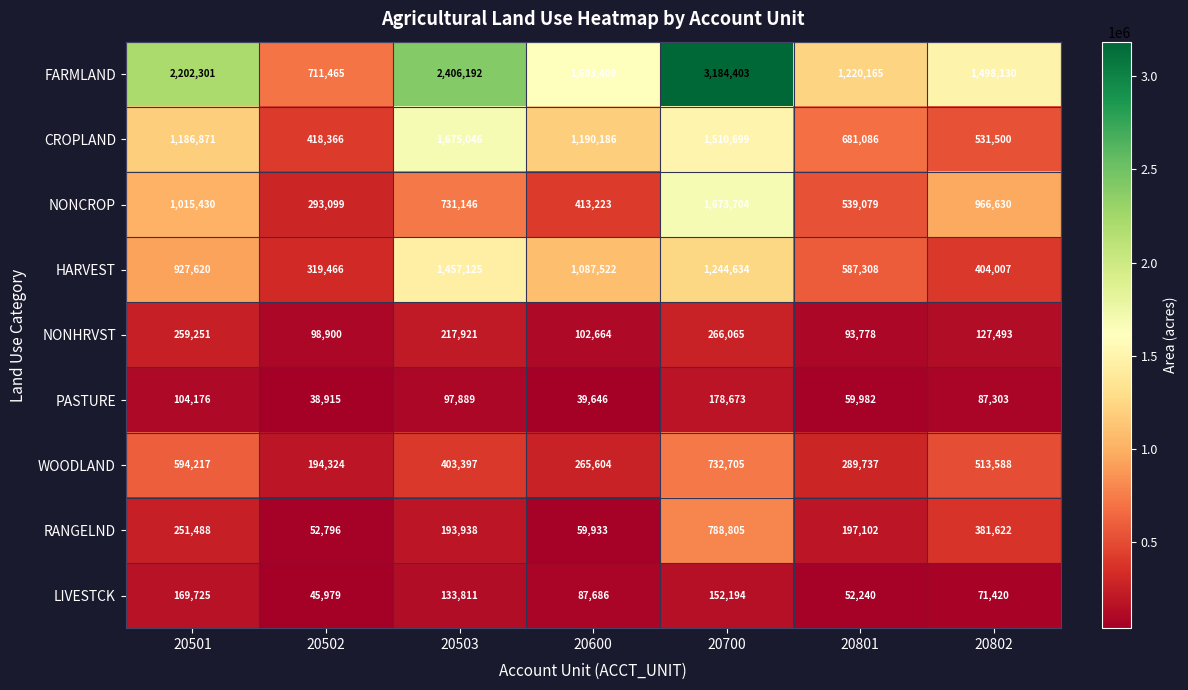

What is the difference between the maximum and second lowest values in the LIVESTCK series?

117485